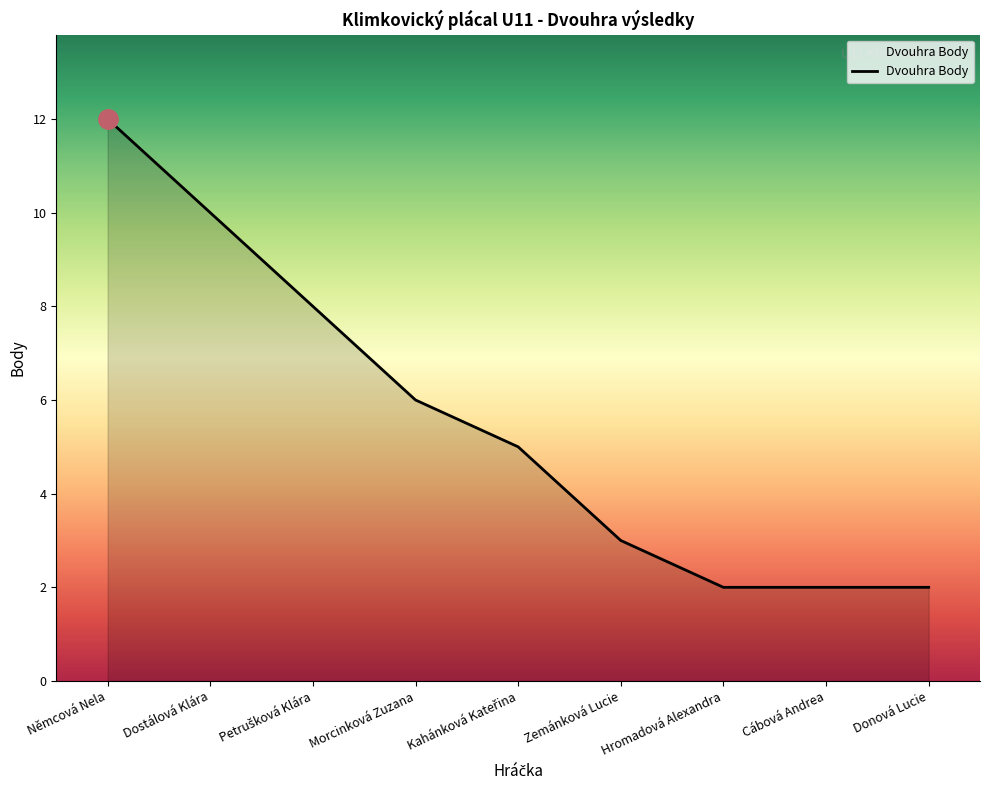

What is the maximum value shown in the chart?

12